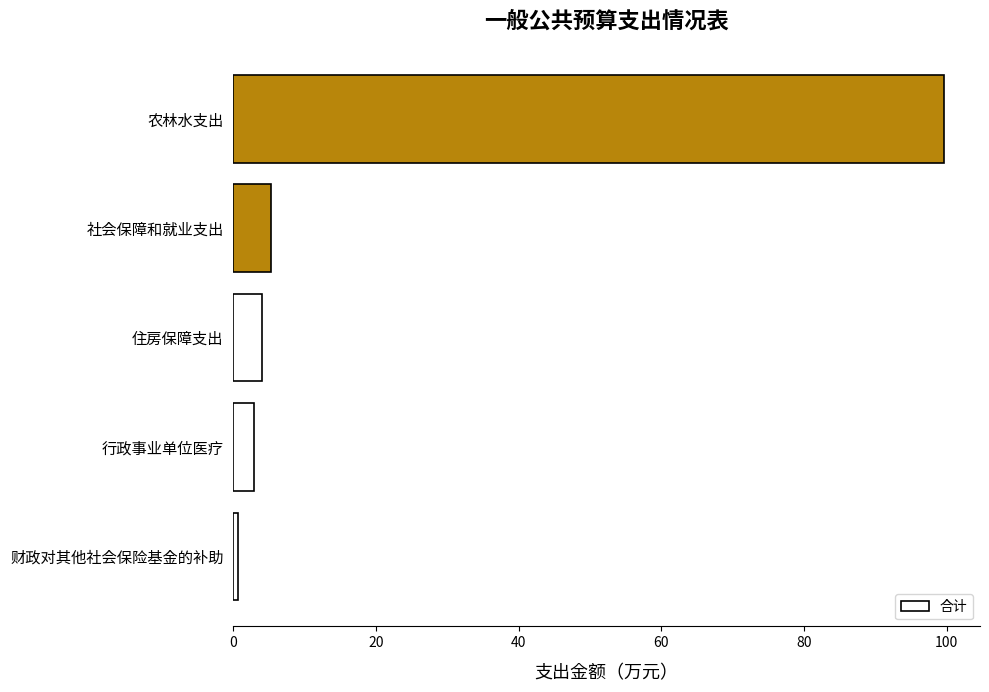

At which label is the value closest to 50?

社会保障和就业支出